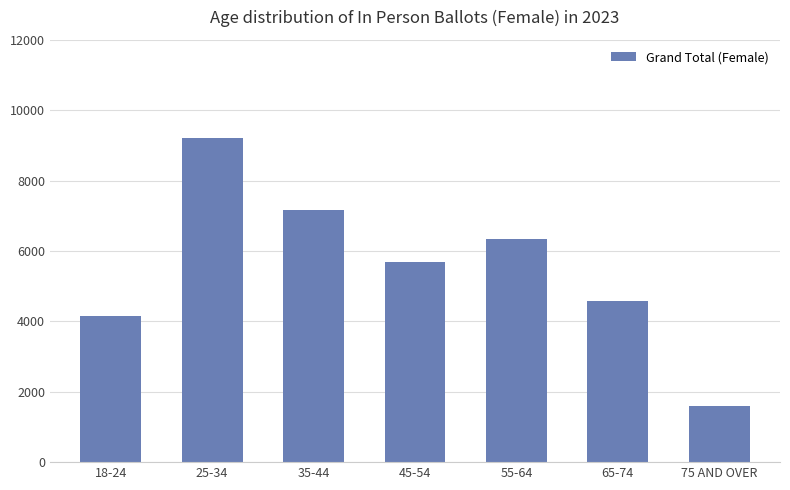

What is the smallest value displayed?

1591